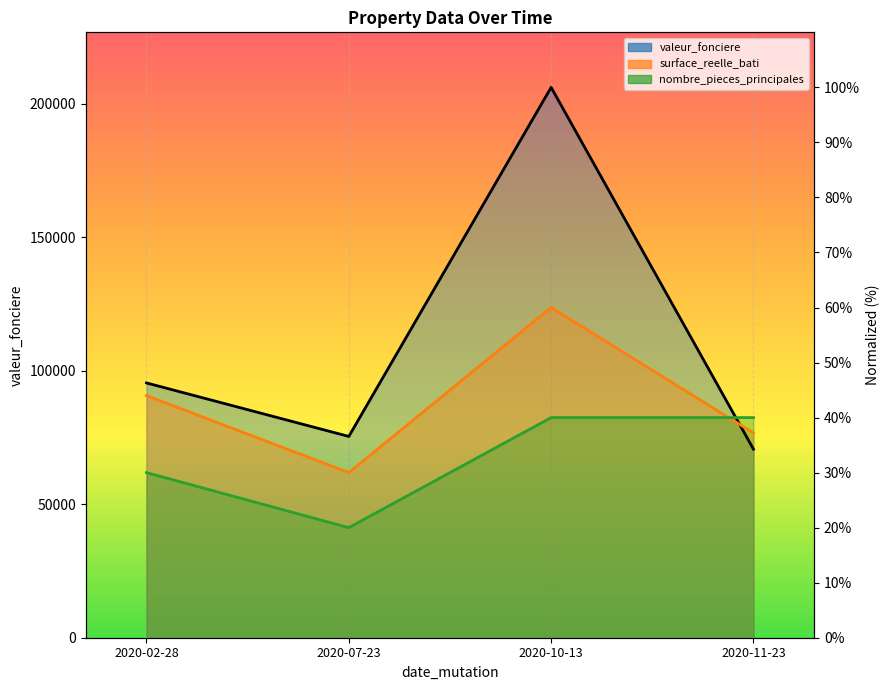

At 2020-11-23, list the series in order from largest to smallest.

nombre_pieces_principales, surface_reelle_bati, valeur_fonciere